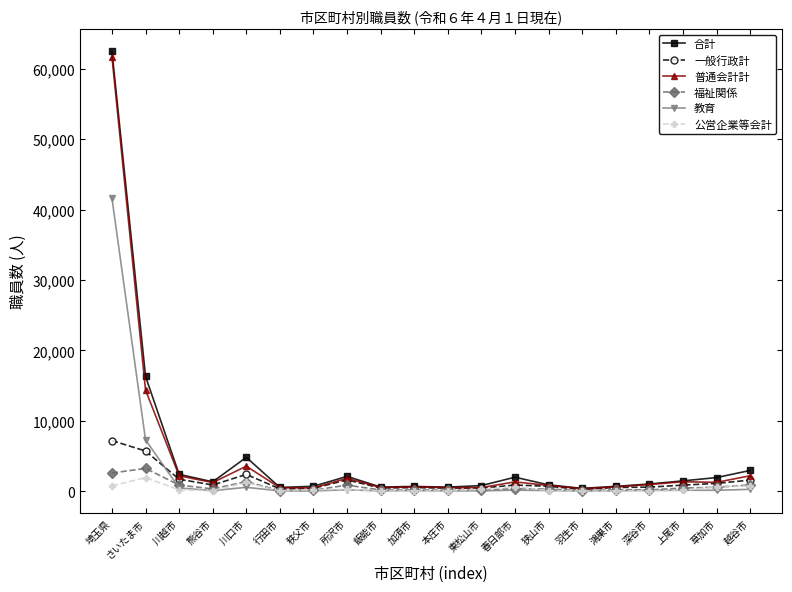

What is the label of the 7th point from the right?

狭山市